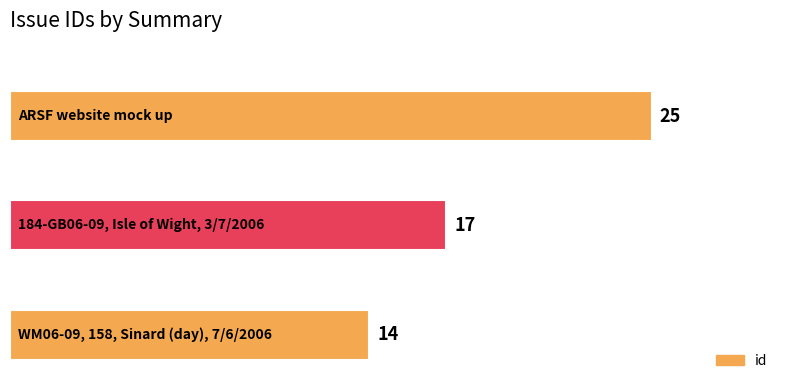

How many values are between 14 and 25?

3